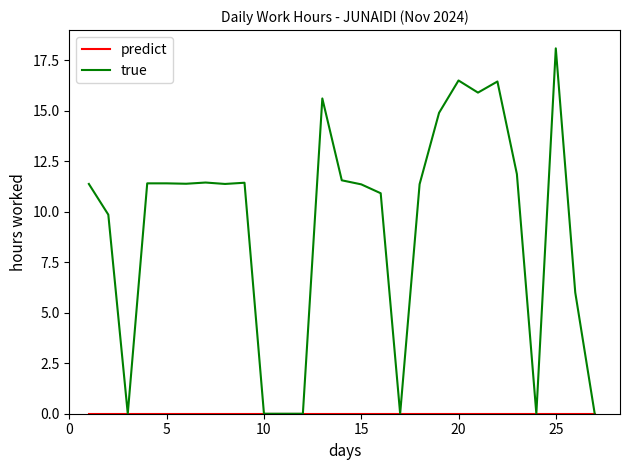

Which series has the largest range (max minus min)?

true